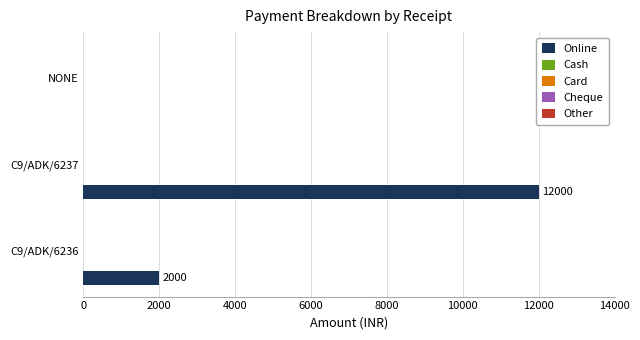

What is the maximum value shown in the chart?

12000